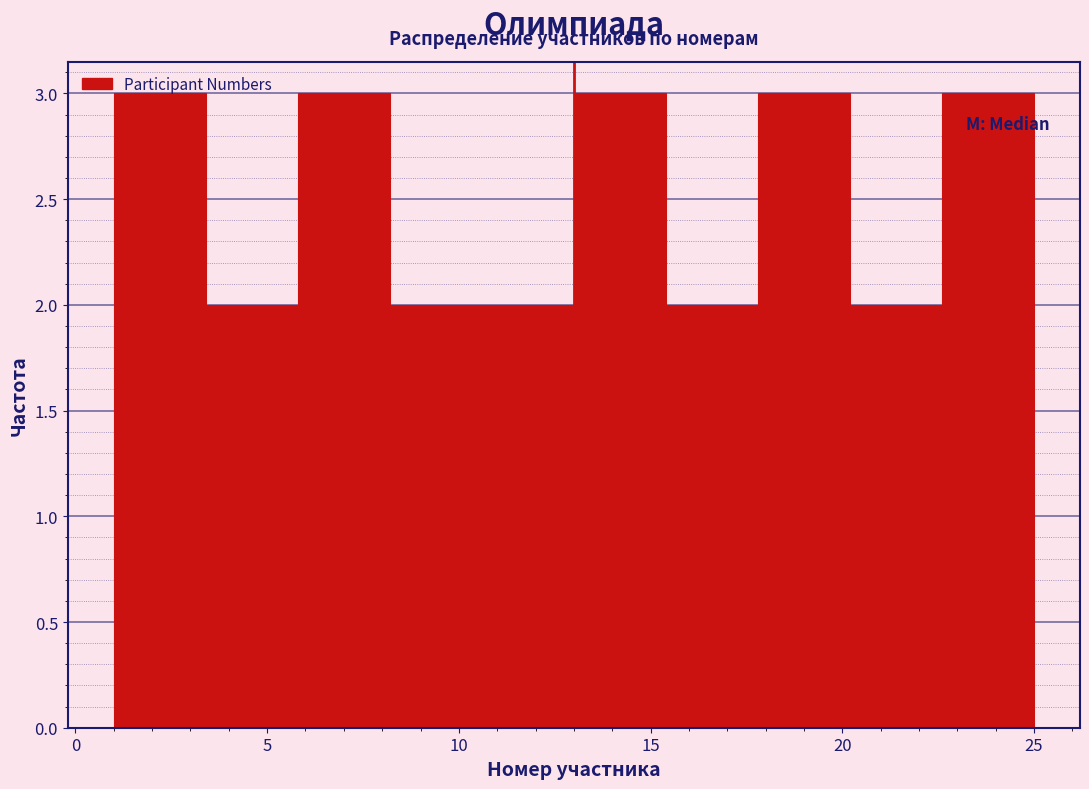

Reading left to right, transcribe this chart: for each bar, give the range it covers on the x-axis and its height. Neither the bar edges nor the heights are printed on the chart, so give them approximately, as read against the axes.

1.0 to 3.4: 3
3.4 to 5.8: 2
5.8 to 8.2: 3
8.2 to 10.6: 2
10.6 to 13.0: 2
13.0 to 15.4: 3
15.4 to 17.8: 2
17.8 to 20.2: 3
20.2 to 22.6: 2
22.6 to 25.0: 3